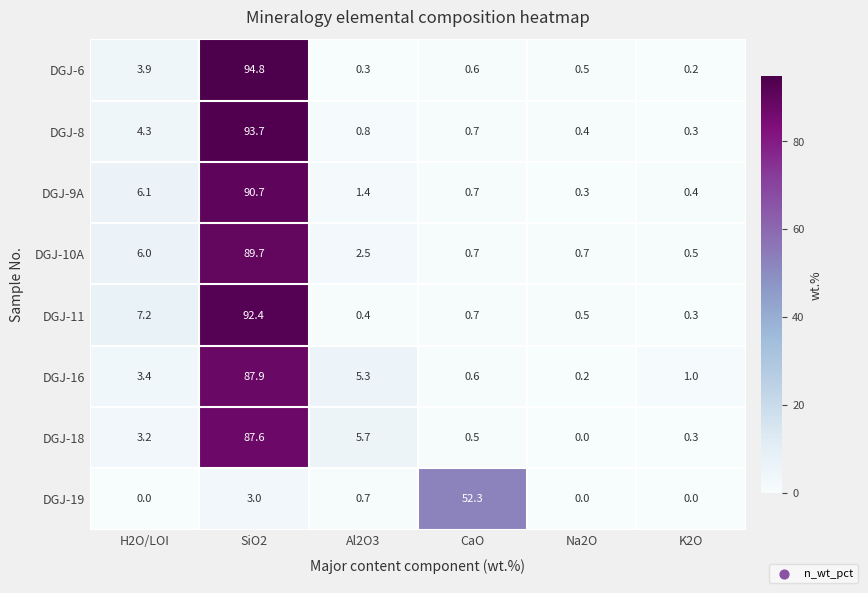

Which series has the largest range (max minus min)?

DGJ-6